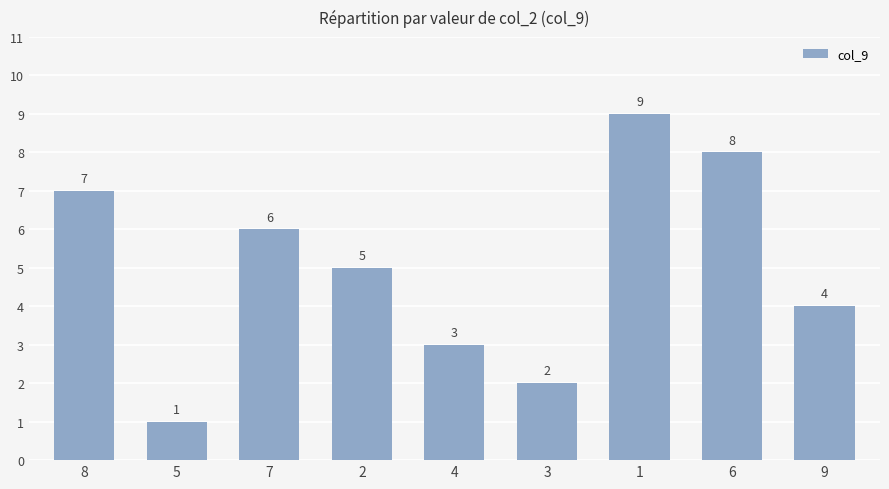

Reading left to right, extract all data points from this chart.

8=7	5=1	7=6	2=5	4=3	3=2	1=9	6=8	9=4